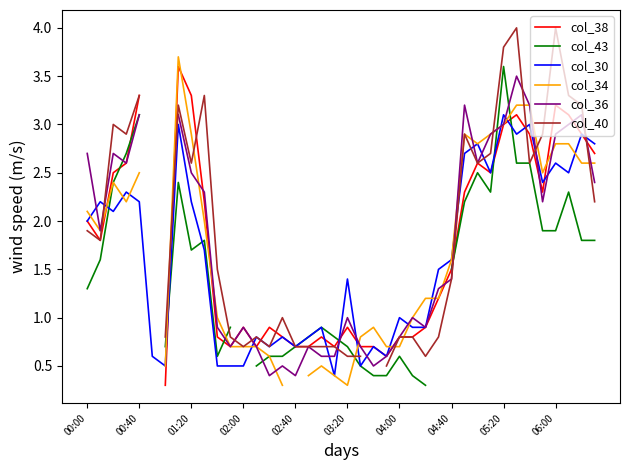

At how many categories does at least one series exceed 3?

11